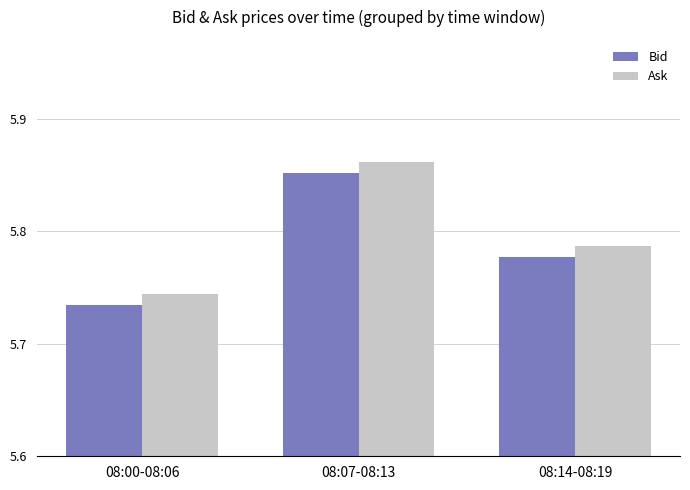

What are all the series names shown in the legend?

Bid, Ask